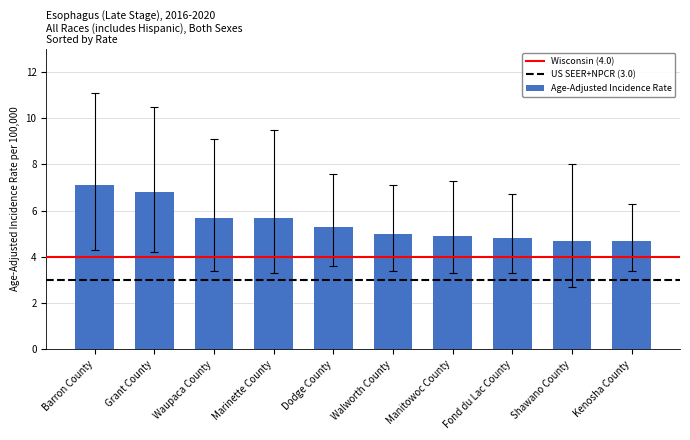

Read the value at Waupaca County.

5.7